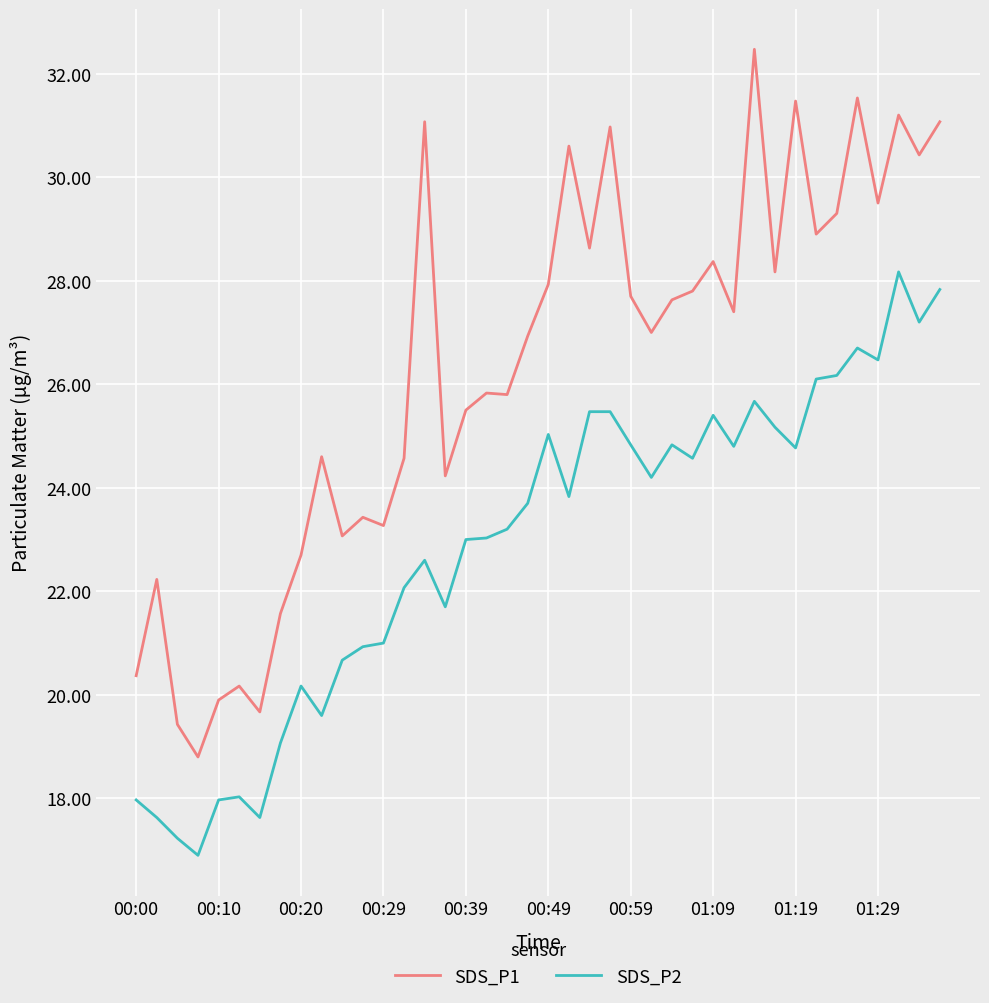

Which series has the largest total across all categories?

SDS_P1